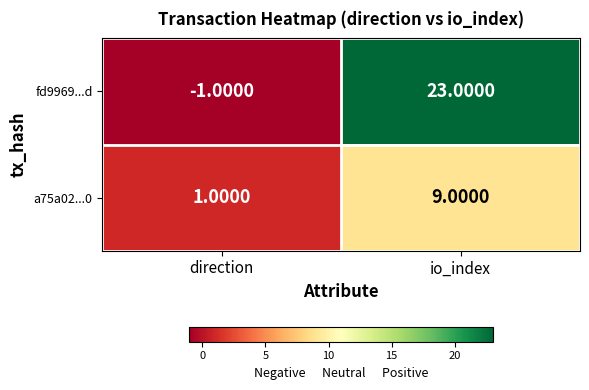

What is the difference between the maximum and minimum values in the a75a02...0 series?

8